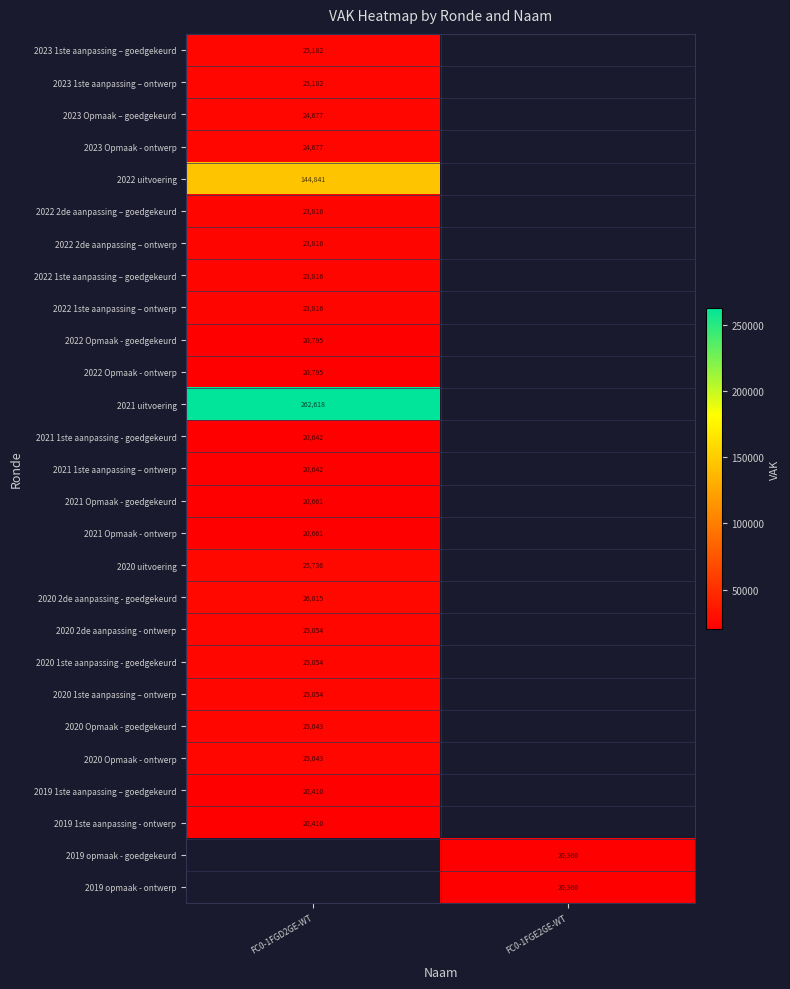

Which label corresponds to the smallest value in the chart?

FC0-1FGE2GE-WT